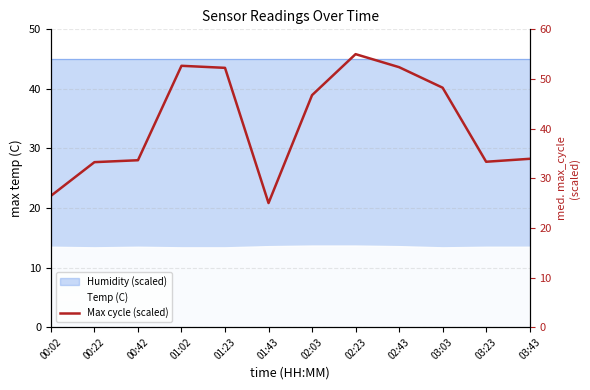

What position from the left is 03:03?

10